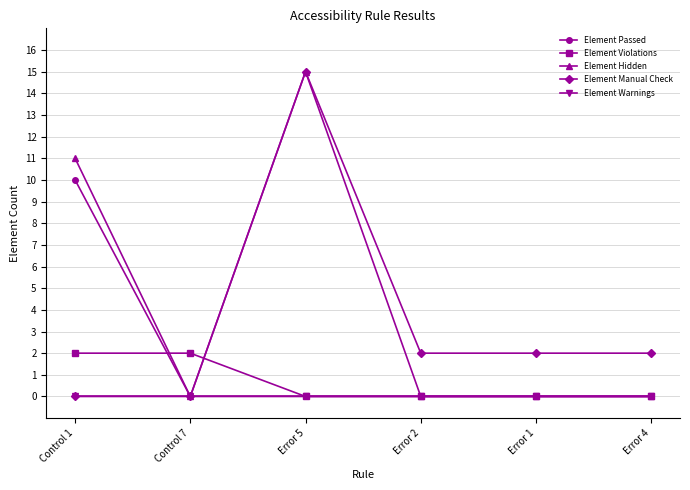

How many lines are shown in the chart?

5